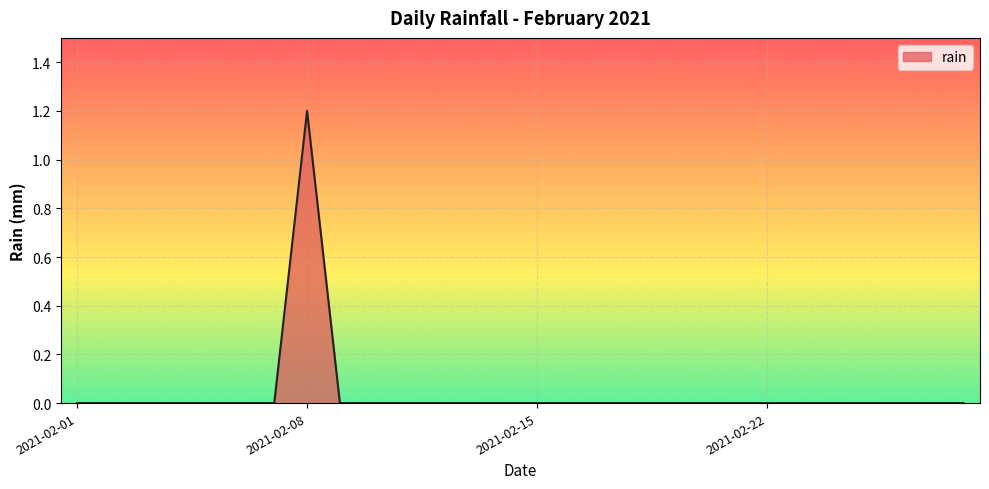

What is the greatest value displayed?

1.2